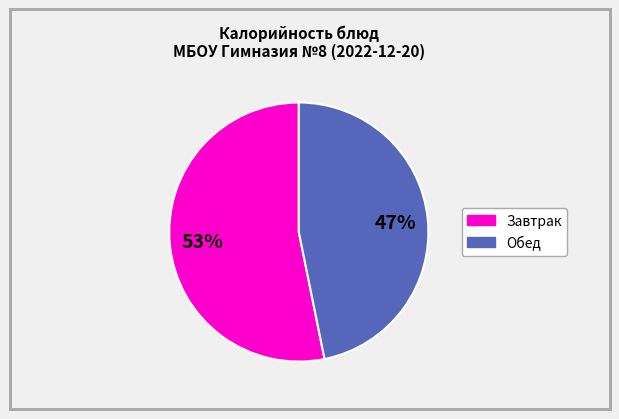

Is there a majority slice in this chart?

Yes